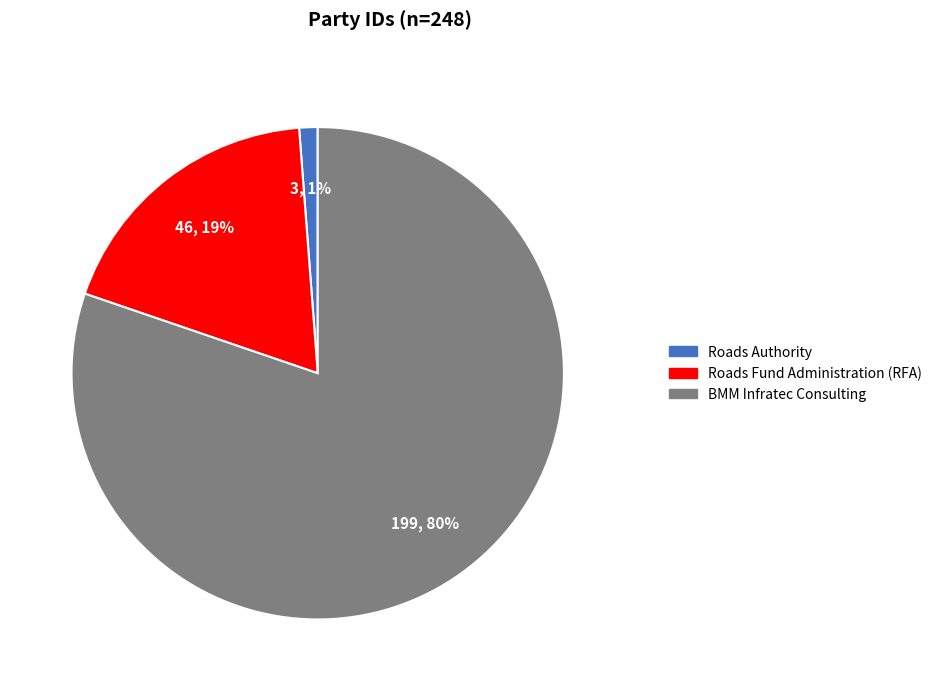

How many segments does this pie chart have?

3